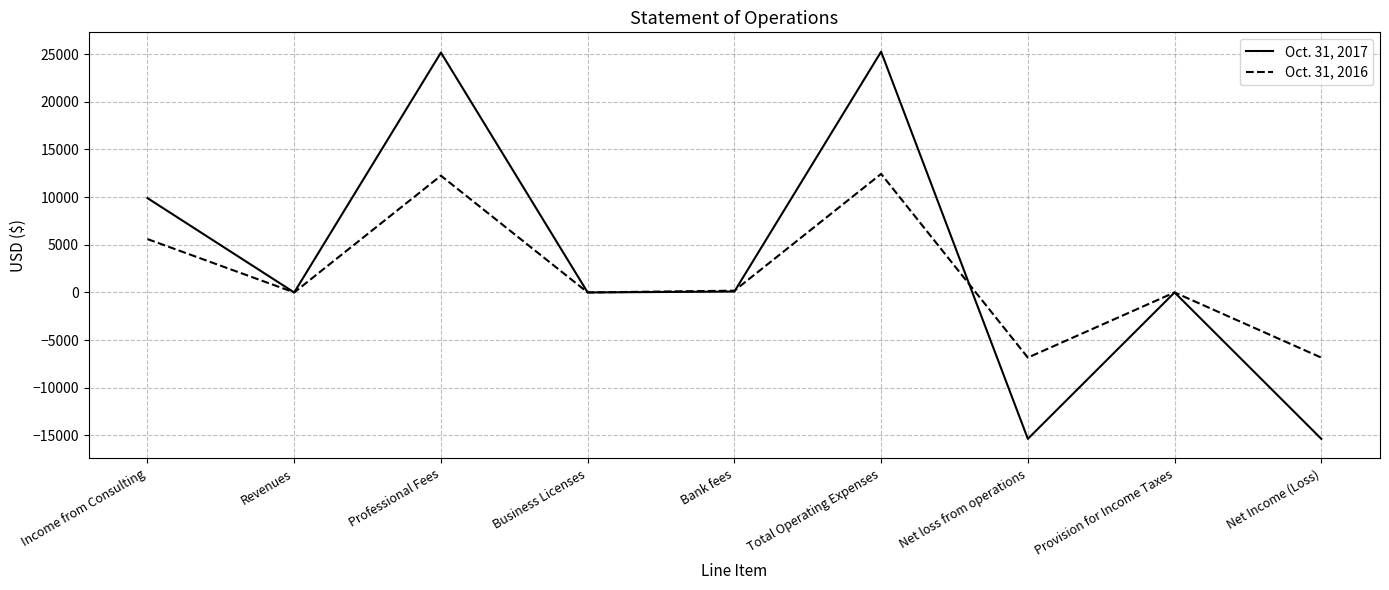

The Oct. 31, 2016 series shows -3725 at Net loss from operations. True or false?

False